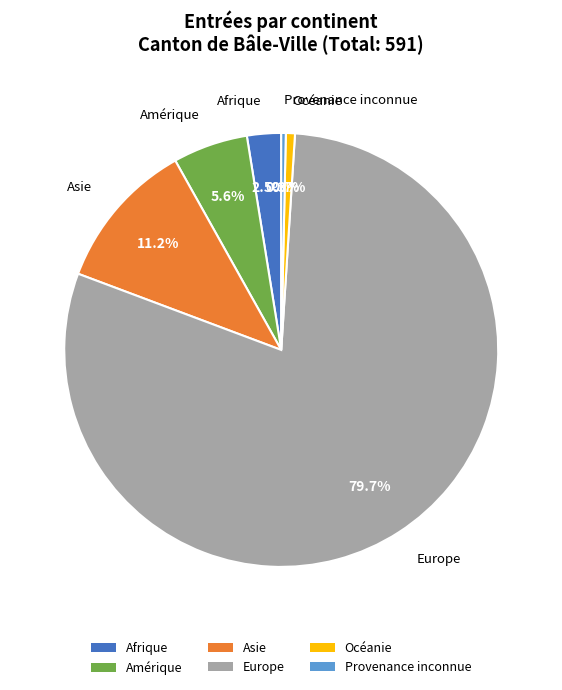

How many slices are in this pie chart?

6